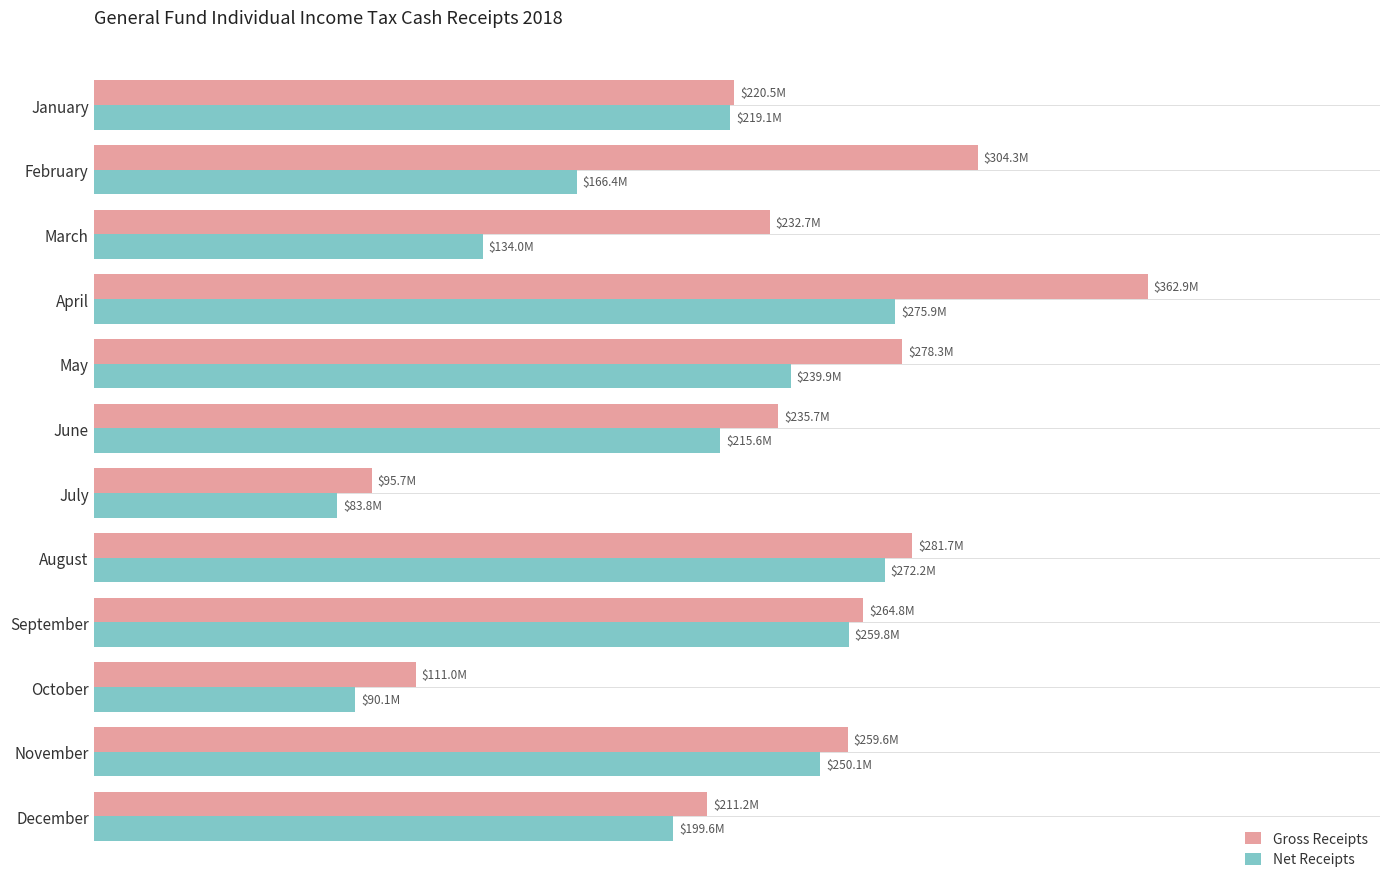

What are all the series names shown in the legend?

Gross Receipts, Net Receipts